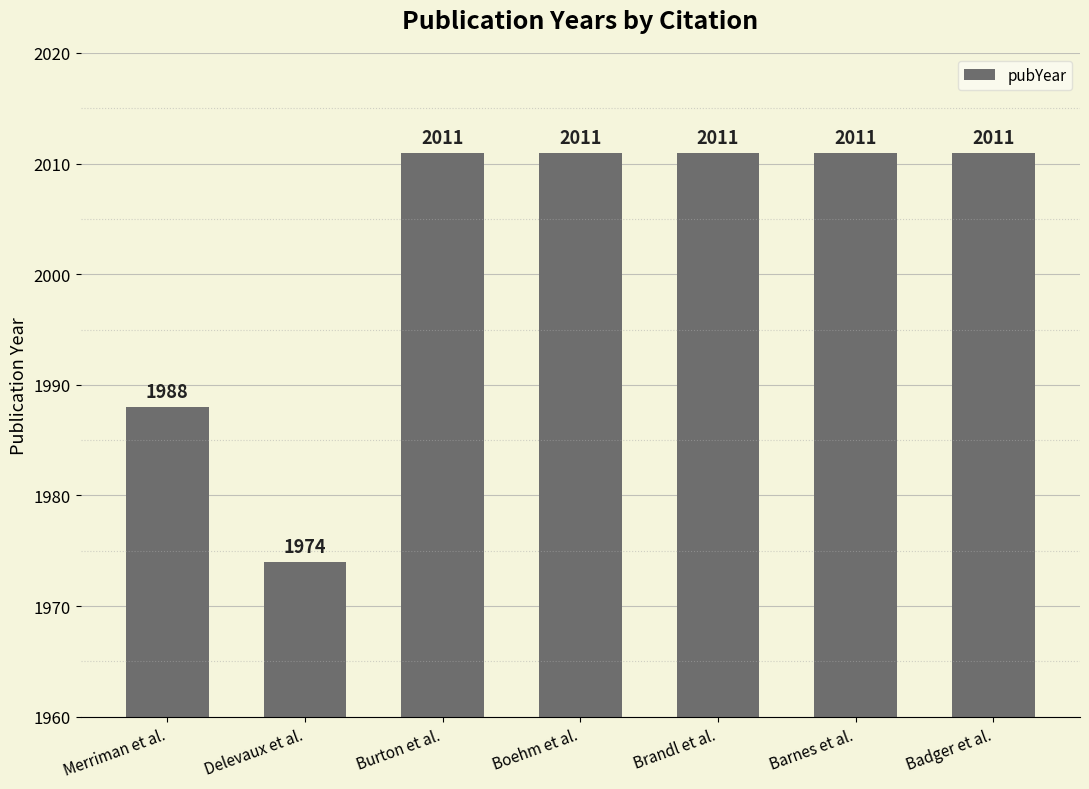

What position from the right is Badger et al.?

1